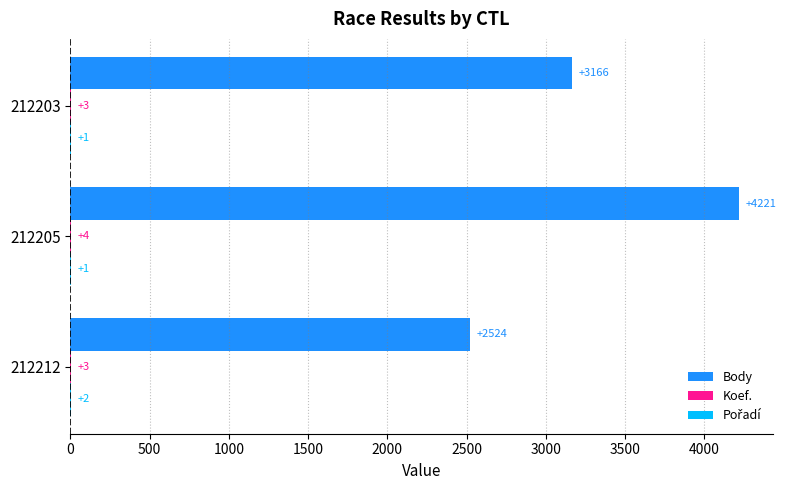

The Body series shows 2524 at 212212. True or false?

True